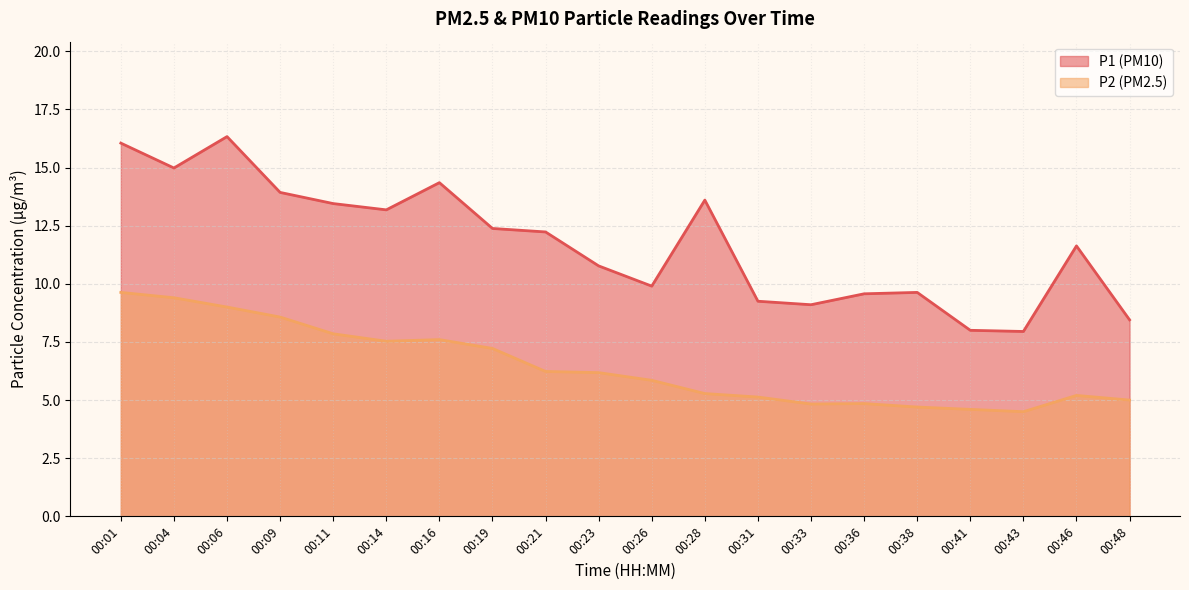

In P2, how many points are higher than both neighbors (excluding endpoints)?

3